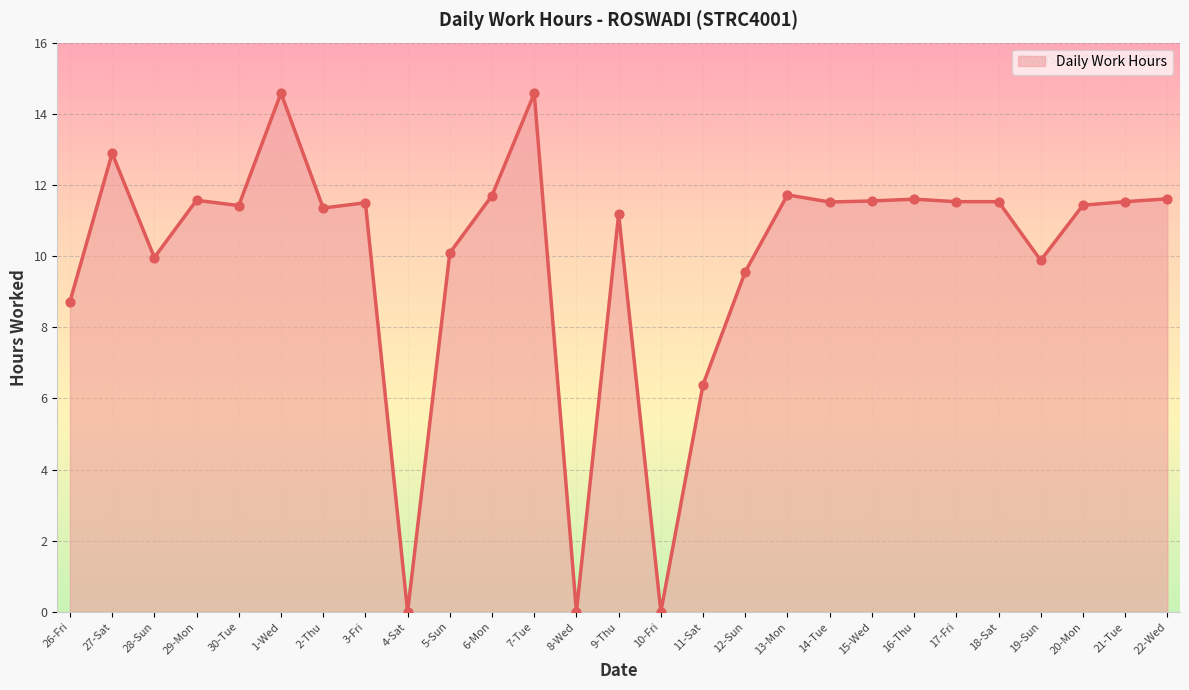

Which has a higher value, 19-Sun or 6-Mon?

6-Mon